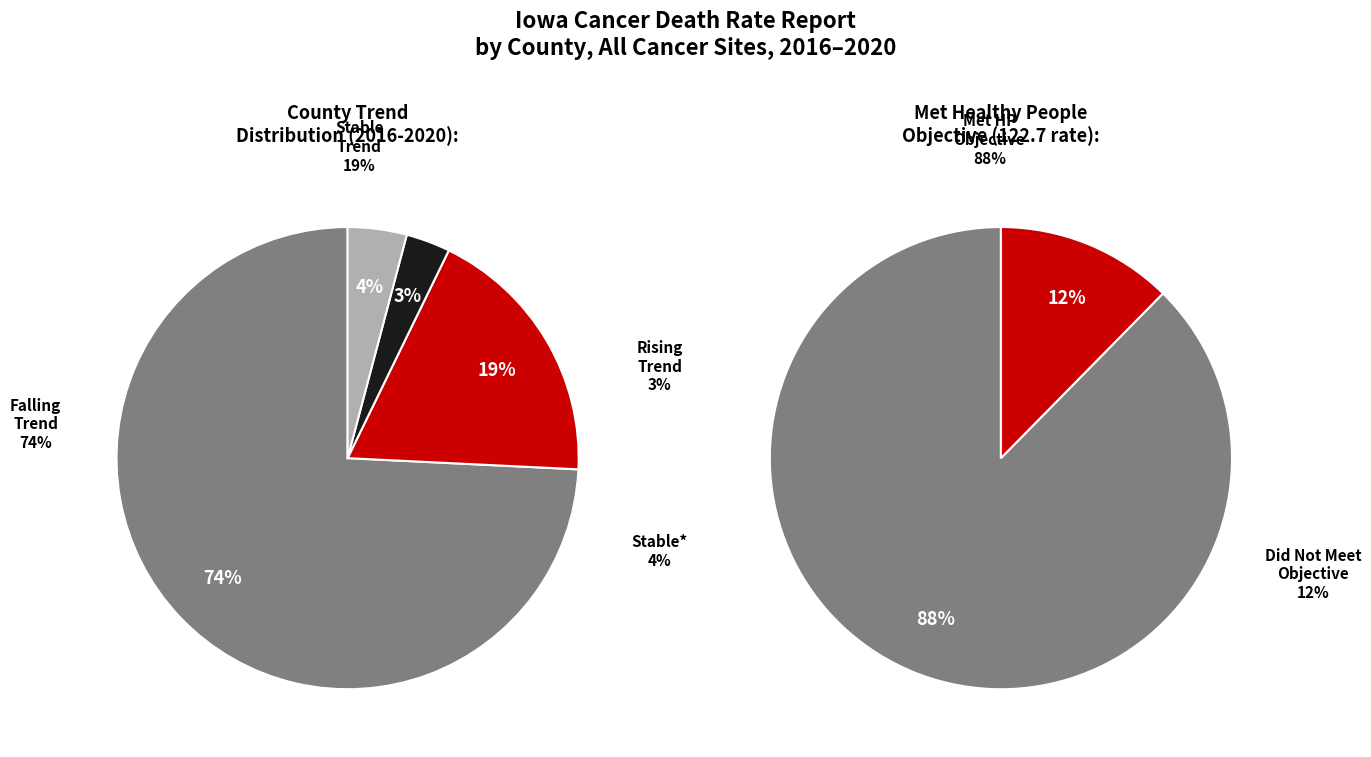

Is rising the majority of the pie?

No